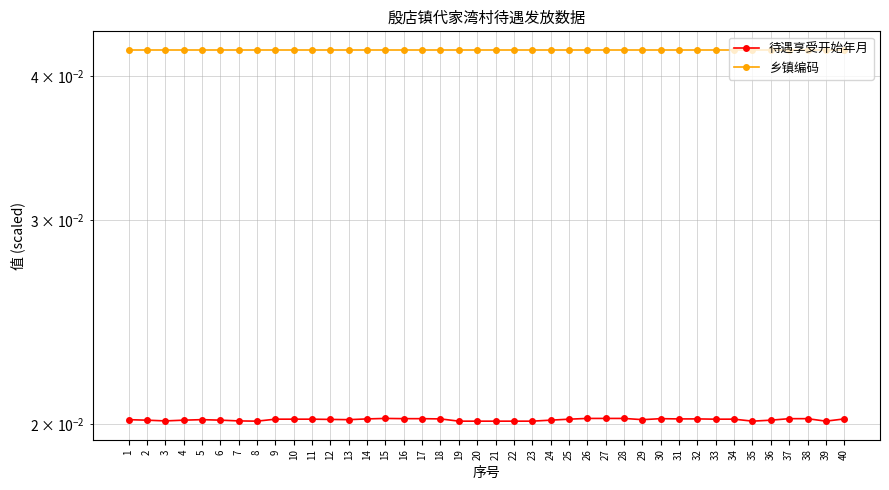

The 乡镇编码 series shows 0.0 at 7. True or false?

False